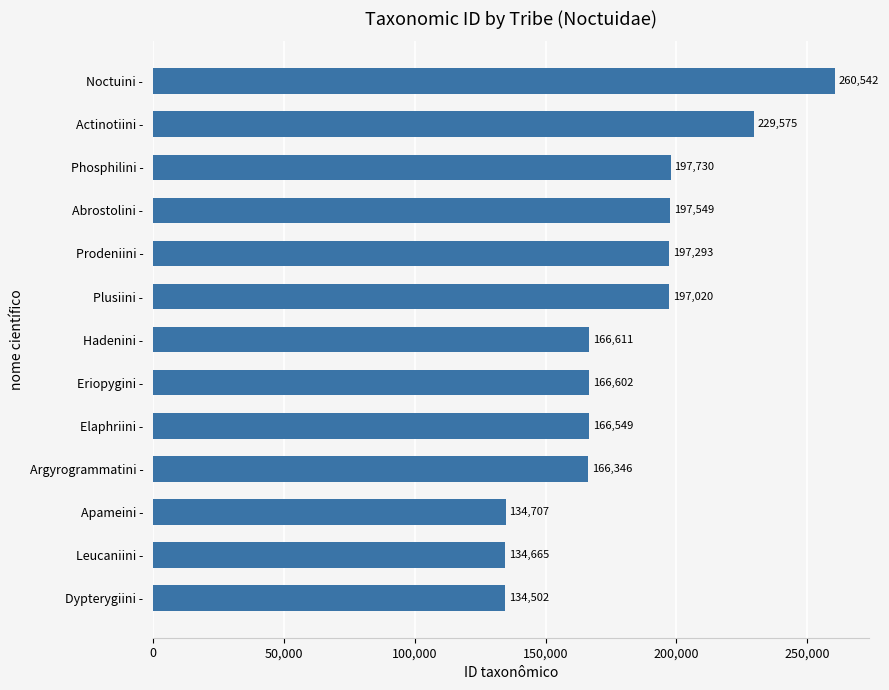

What is the greatest value displayed?

260542